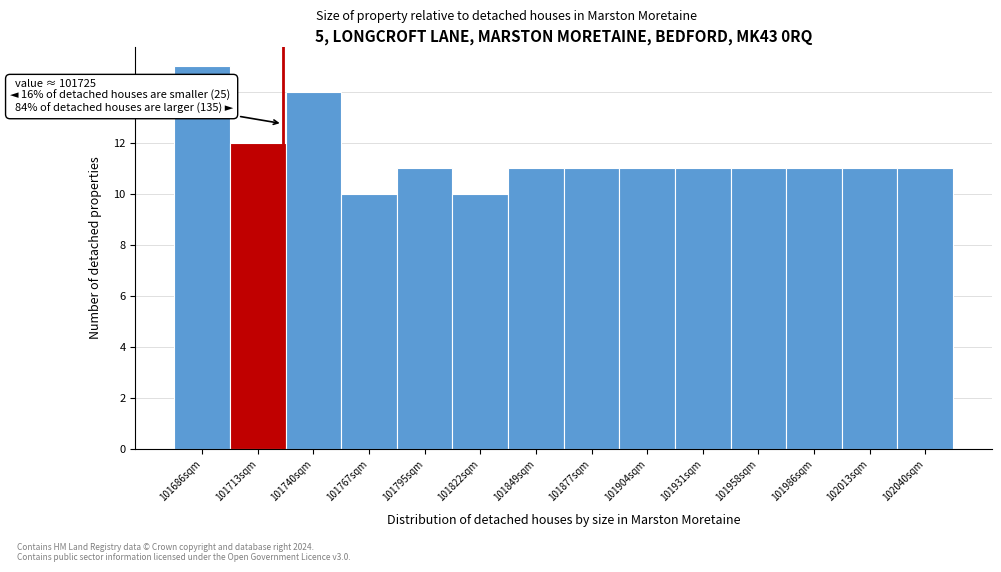

Which range on the x-axis has the tallest bar?

101670 to 101700